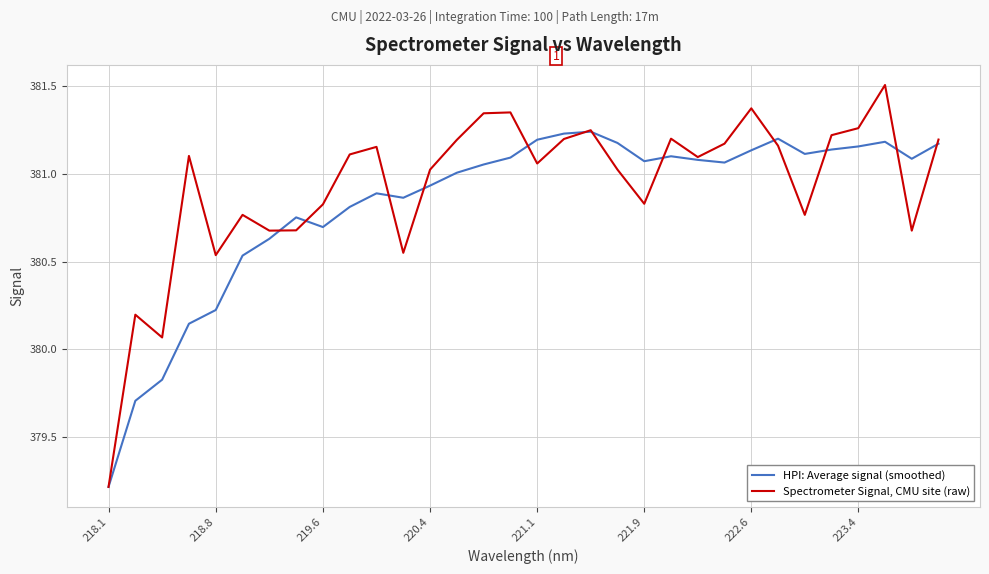

List the series in order of their overall mean, lowest first.

HPI: Average signal (smoothed), Spectrometer Signal, CMU site (raw)